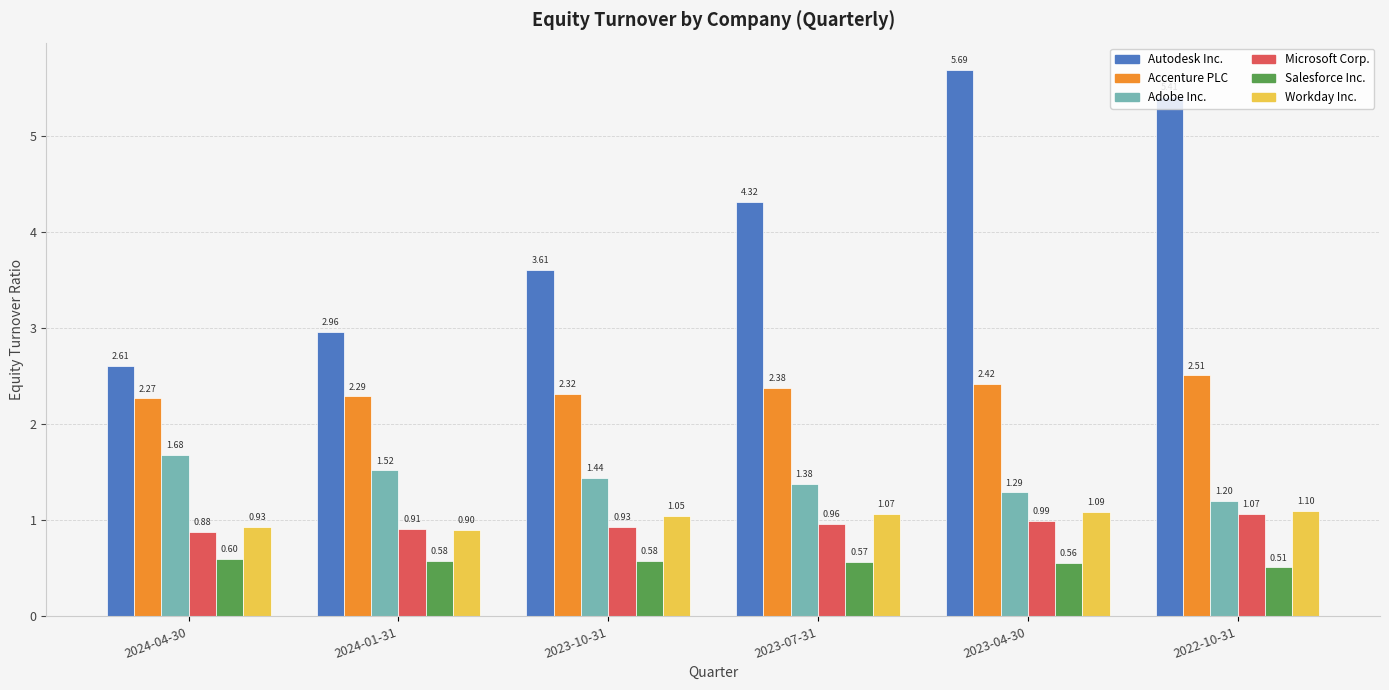

What is the difference between the second highest and minimum values in the Adobe Inc. series?

0.3